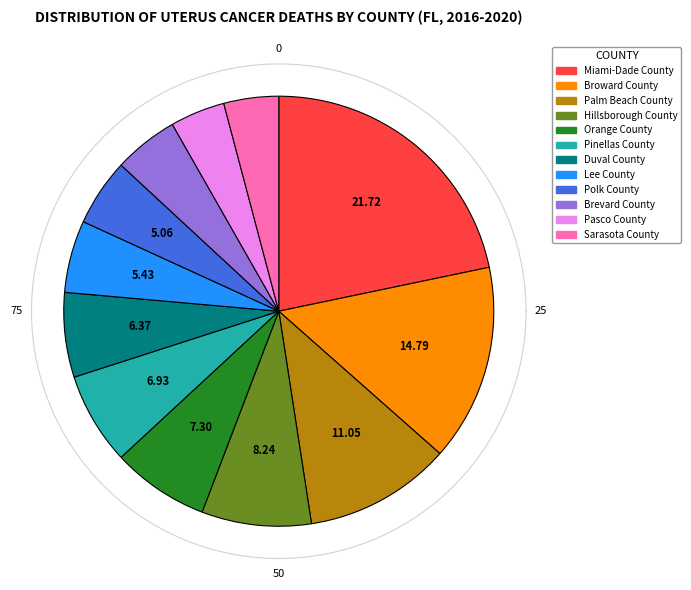

Approximately how many times larger is the value at Miami-Dade County compared to Broward County?

1.5